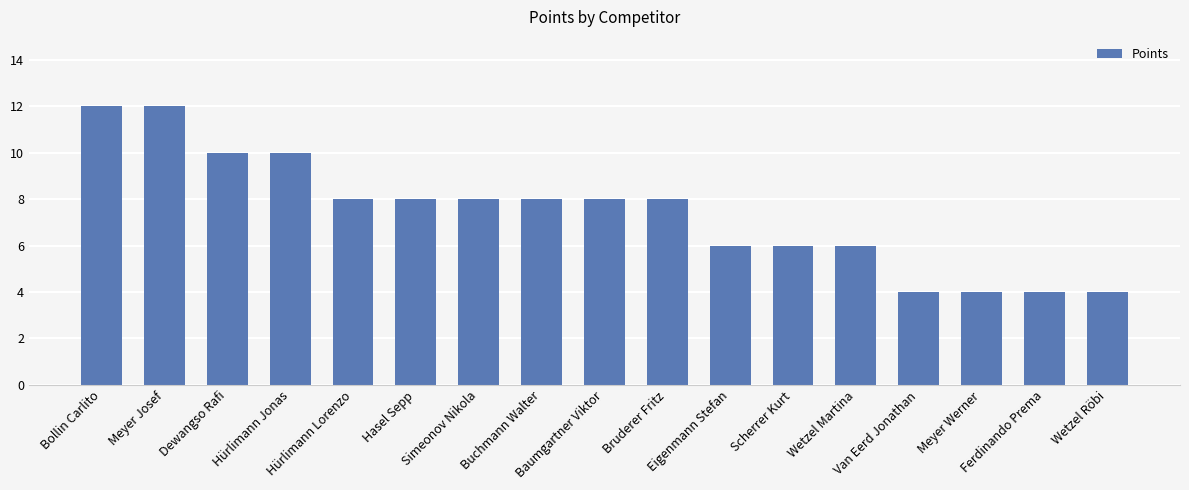

Reading right to left, extract all data points from this chart.

Wetzel Röbi=4	Ferdinando Prema=4	Meyer Werner=4	Van Eerd Jonathan=4	Wetzel Martina=6	Scherrer Kurt=6	Eigenmann Stefan=6	Bruderer Fritz=8	Baumgartner Viktor=8	Buchmann Walter=8	Simeonov Nikola=8	Hasel Sepp=8	Hürlimann Lorenzo=8	Hürlimann Jonas=10	Dewangso Rafi=10	Meyer Josef=12	Bollin Carlito=12